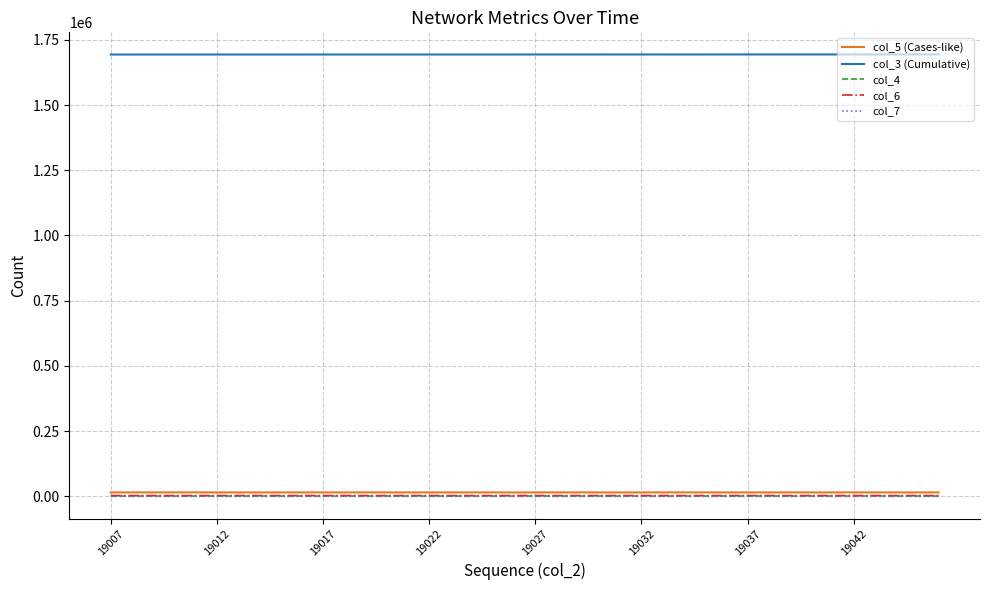

Which series has the largest total across all categories?

col_3 (Cumulative)